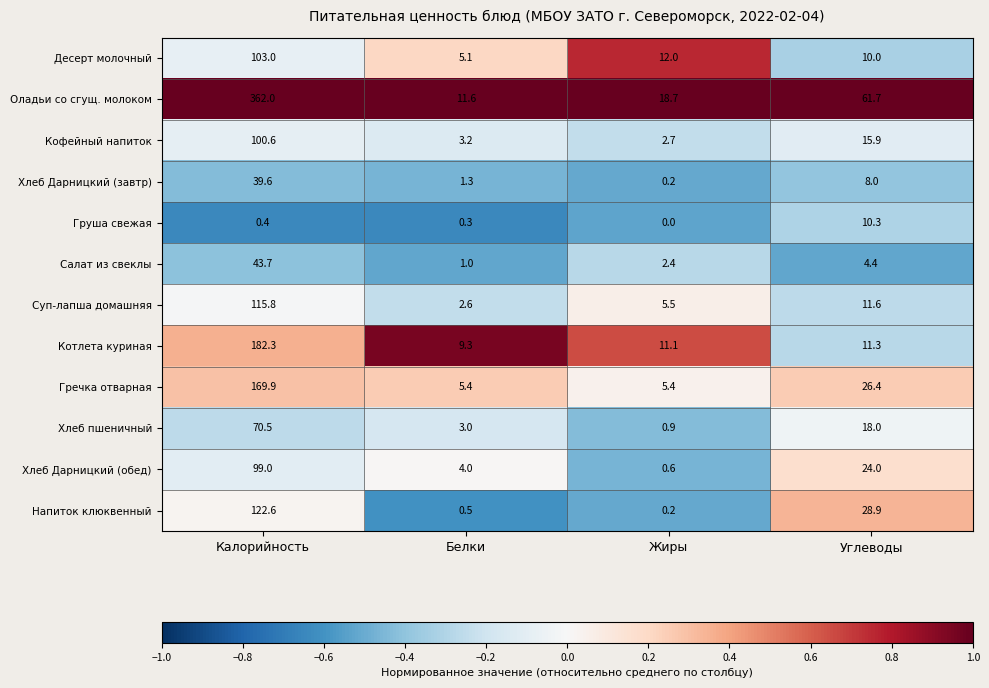

Rank the series by their maximum value, from lowest to highest.

Груша свежая, Хлеб Дарницкий (завтр), Салат из свеклы, Хлеб пшеничный, Хлеб Дарницкий (обед), Кофейный напиток, Десерт молочный, Суп-лапша домашняя, Напиток клюквенный, Гречка отварная, Котлета куриная, Оладьи со сгущ. молоком